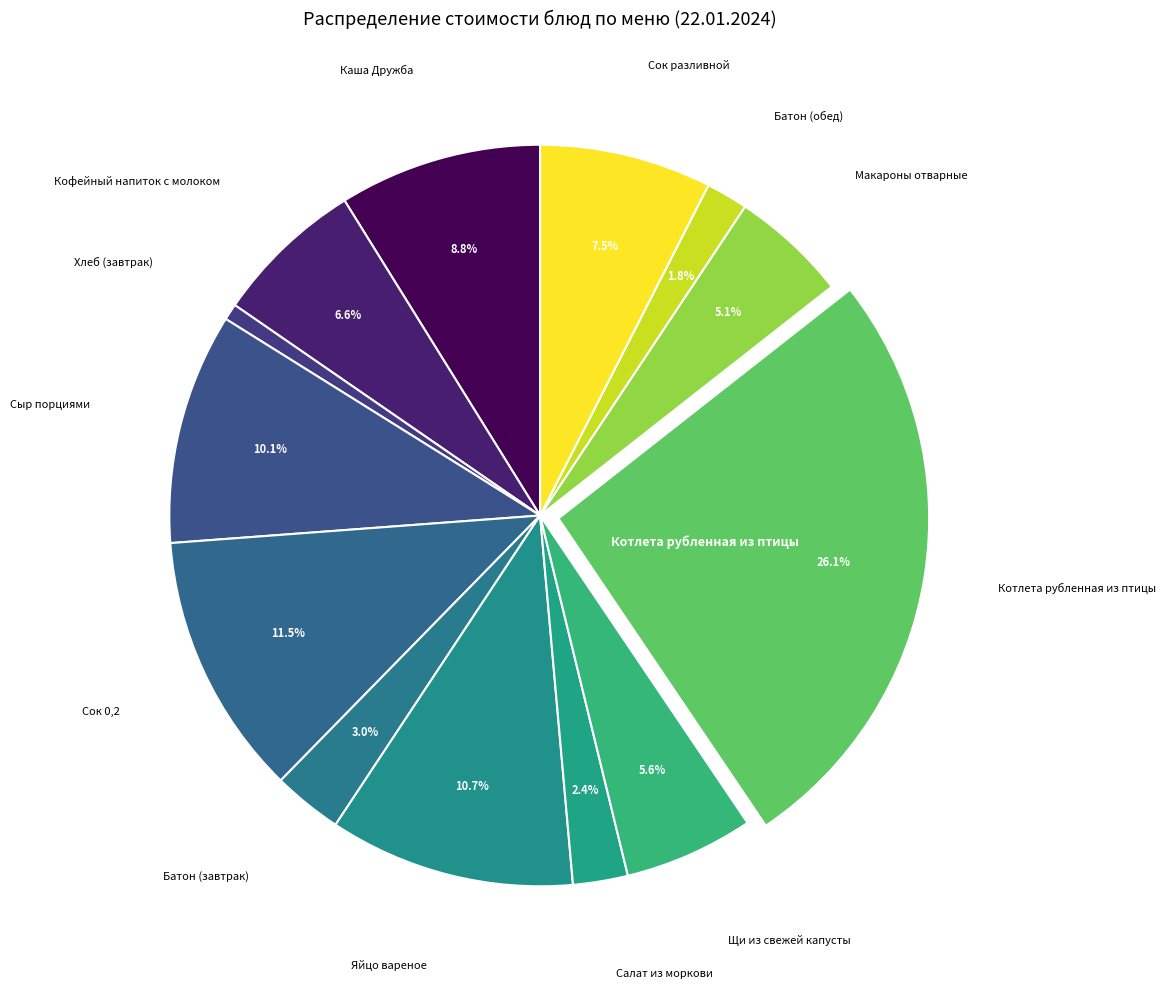

Count the number of slices in the pie.

13